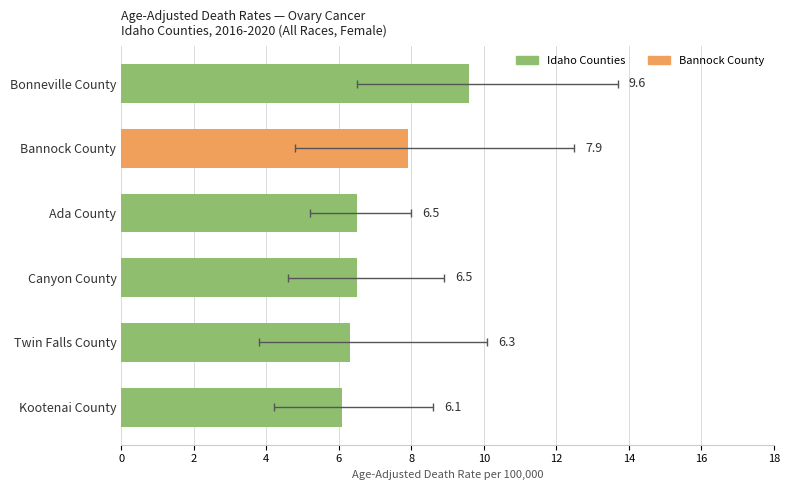

What is the difference between the maximum and minimum values?

3.5